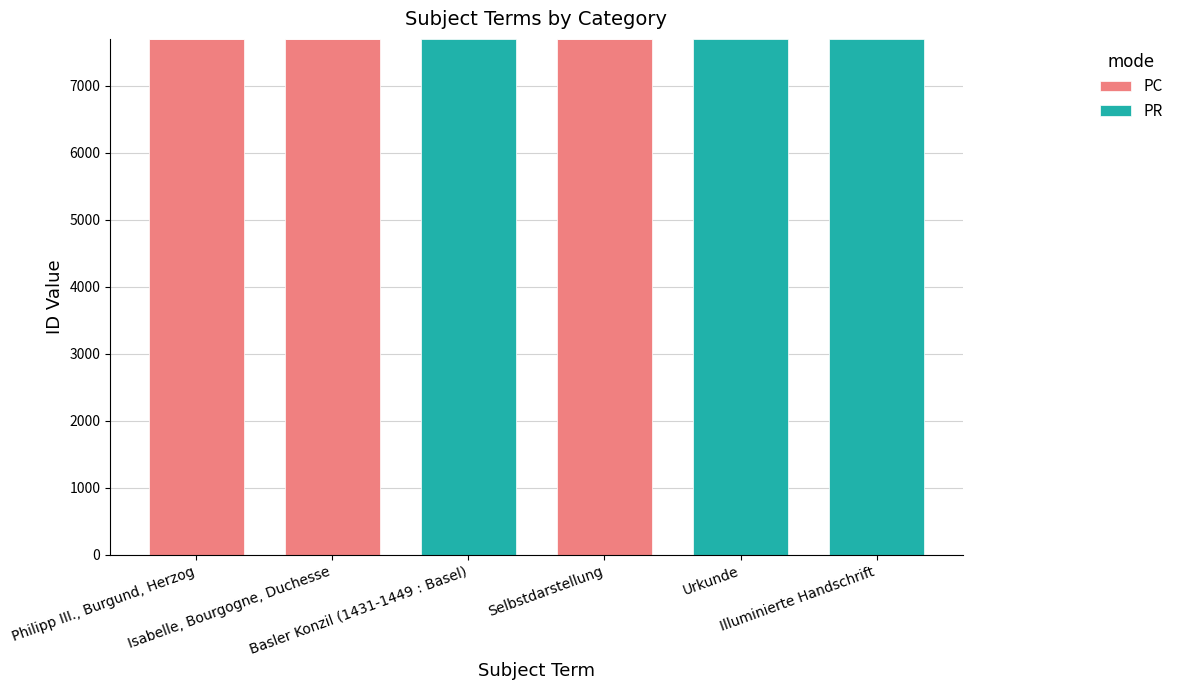

How many distinct data groups are displayed?

2